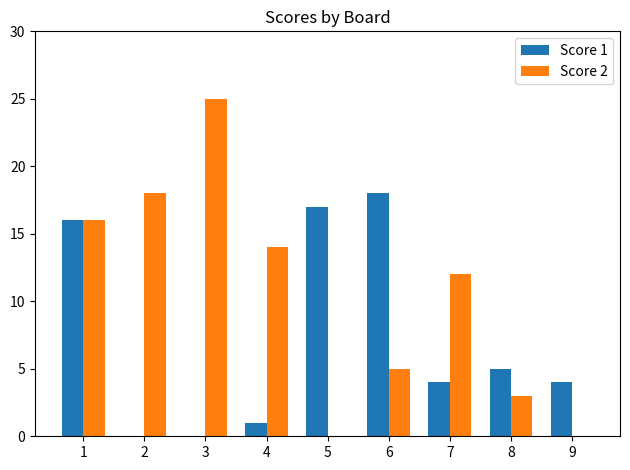

The value of Score 1 at 9 is 2. True or false?

False